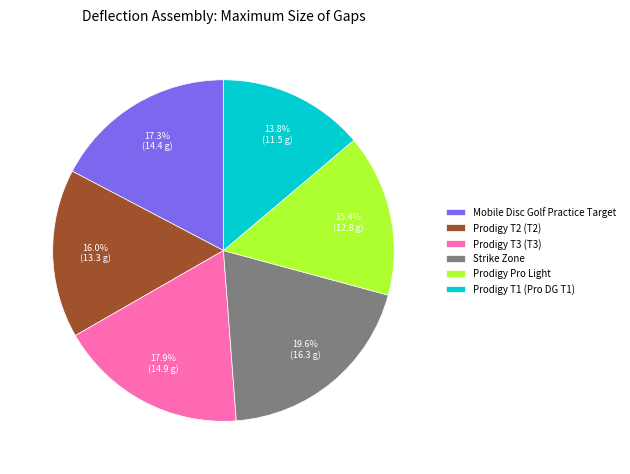

To the nearest percent, what portion does Prodigy T2 (T2) represent?

16%